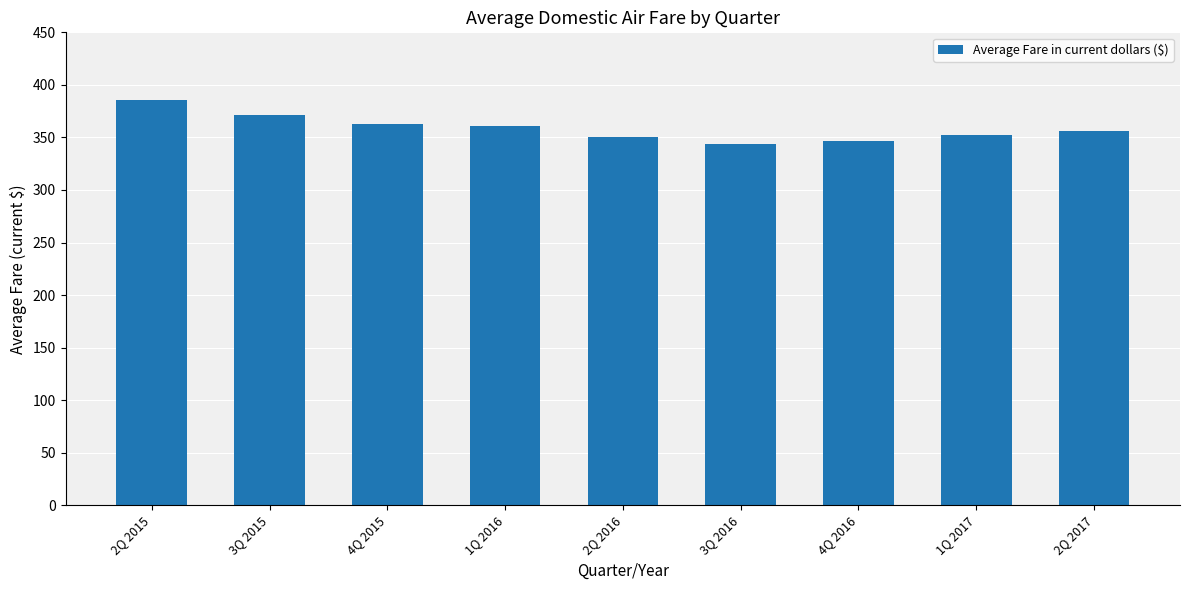

What is the ratio of the value at 4Q 2016 to the value at 2Q 2015?

0.9